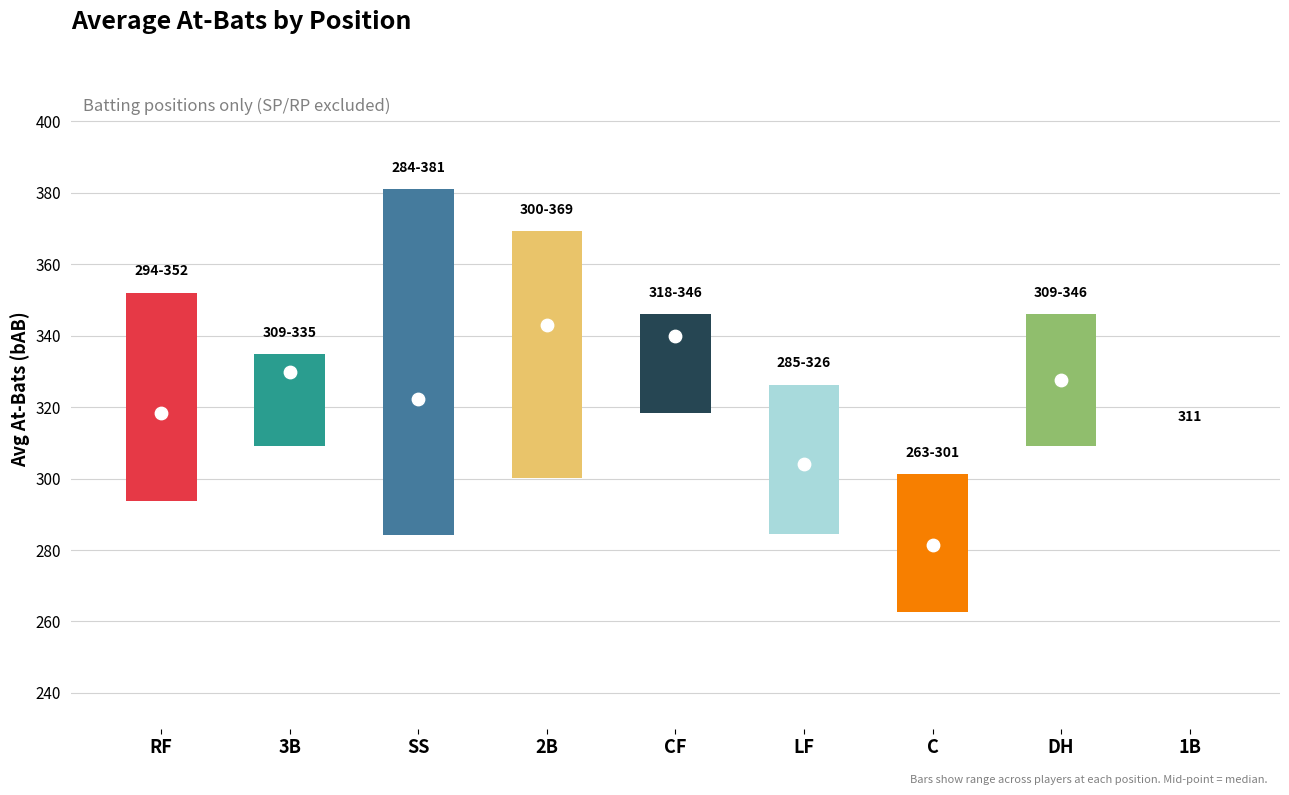

Which has a higher value, 2B or RF?

2B